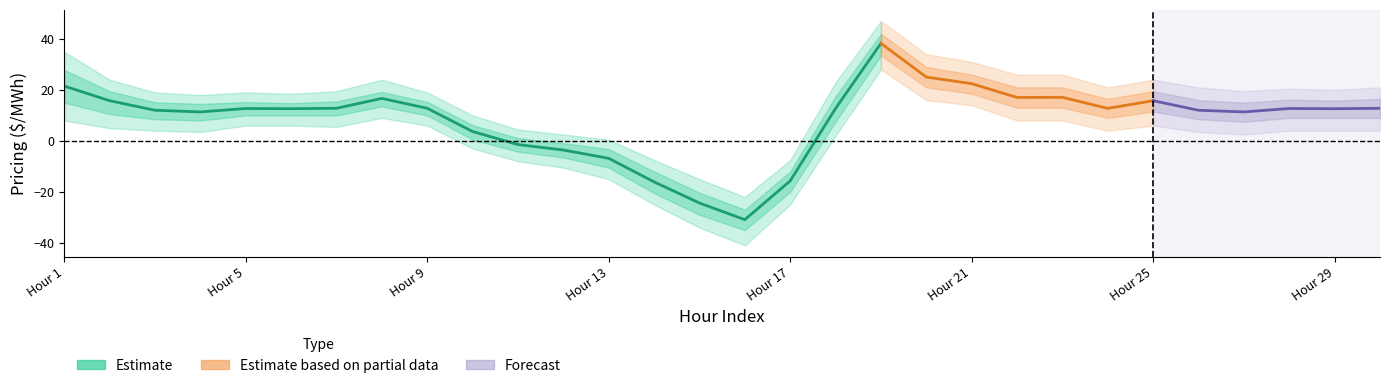

What is the sum of the Pricing_upper1 values at Hour 12 and Hour 16?

-27.9